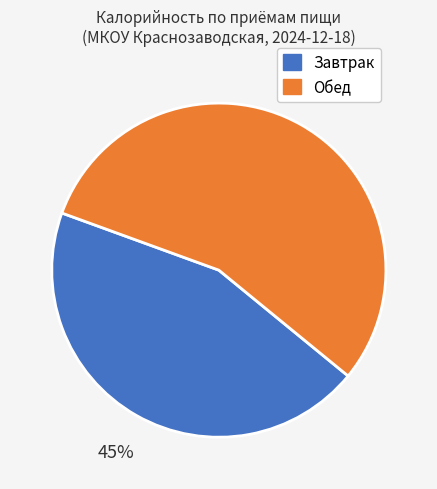

Is there a majority slice in this chart?

Yes